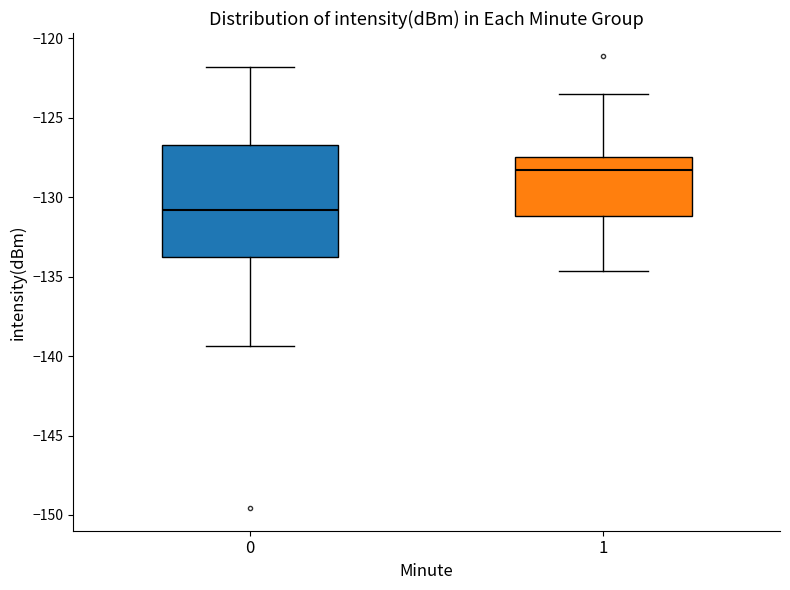

Reading left to right, transcribe this box plot: for each box, give where its median line is, the range the box spans, and where its two whiskers end, as read against the y-axis. The values are not printed on the chart, so give them approximately, as read against the axis.

0: median -131.0, box -133.5 to -126.5, whiskers -139.5 to -122.0
1: median -128.5, box -131.0 to -127.5, whiskers -134.5 to -123.5